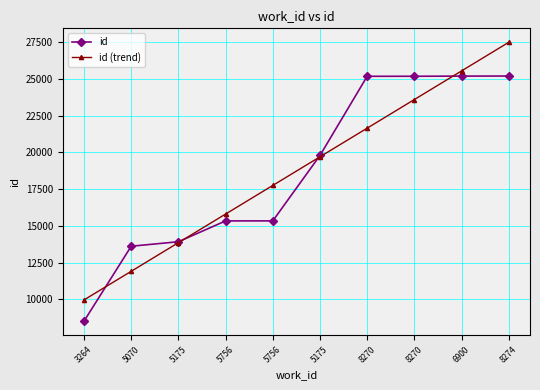

Which series has the largest range (max minus min)?

id (trend)